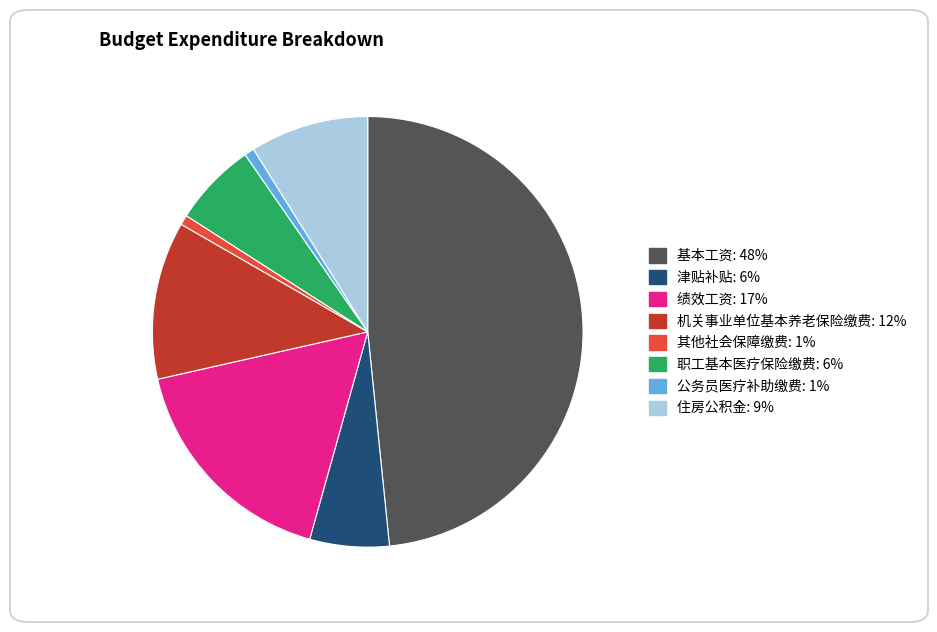

Which category has the biggest portion of the pie?

基本工资